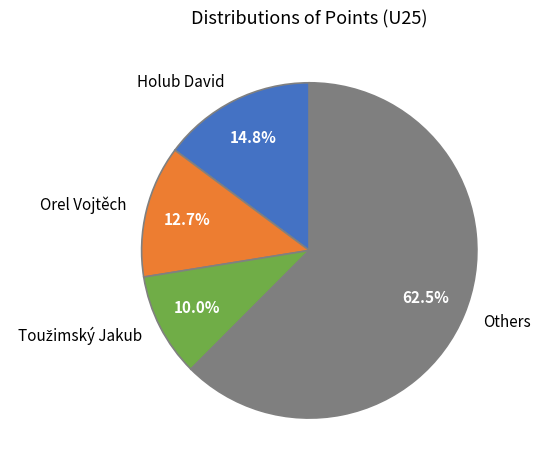

Which category has the biggest portion of the pie?

Others